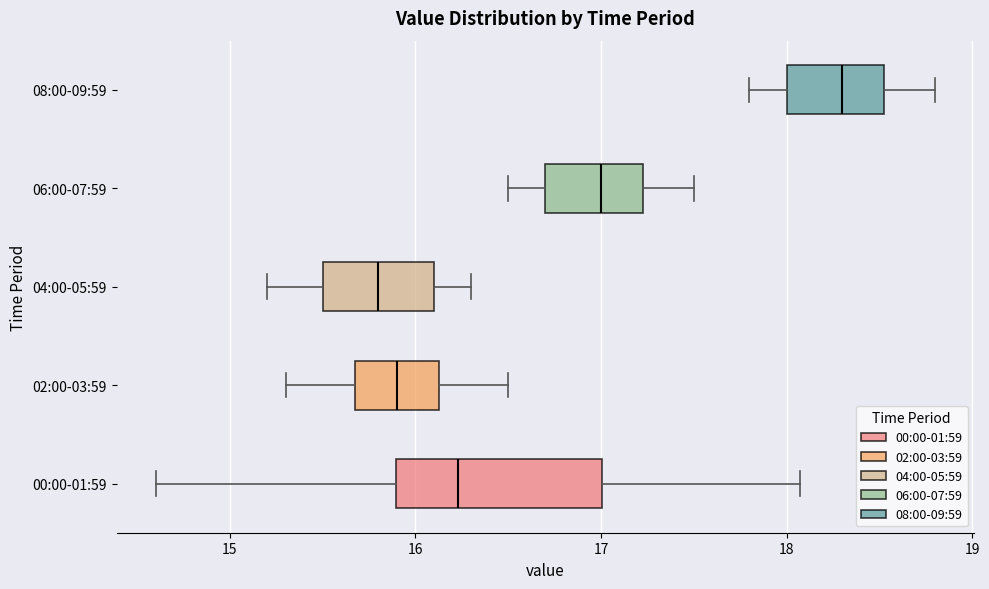

Comparing the boxes themselves (not the whiskers), which one is the widest?

00:00-01:59